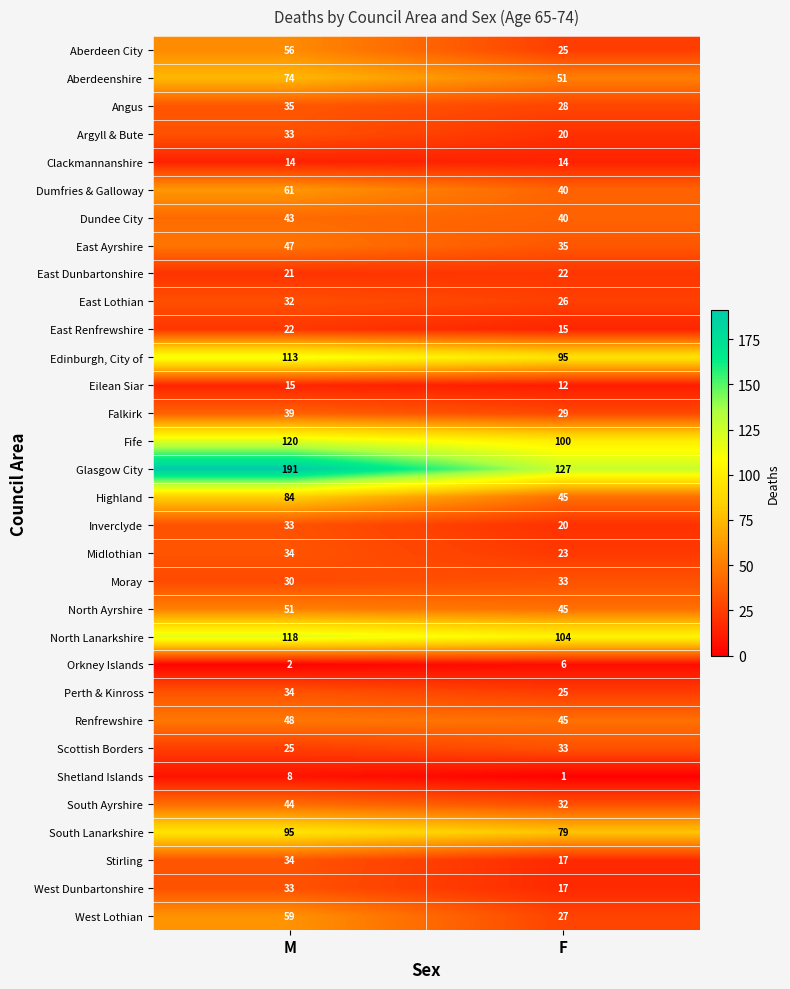

The value of East Ayrshire at F is 35. True or false?

True